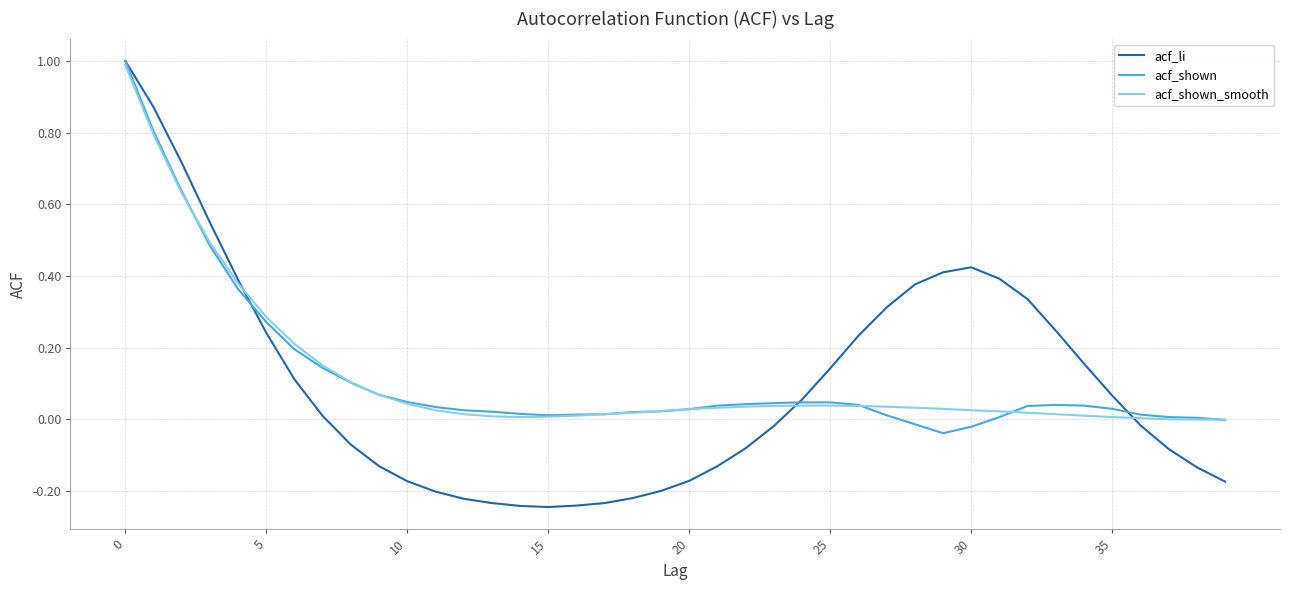

Which series has the largest range (max minus min)?

acf_li